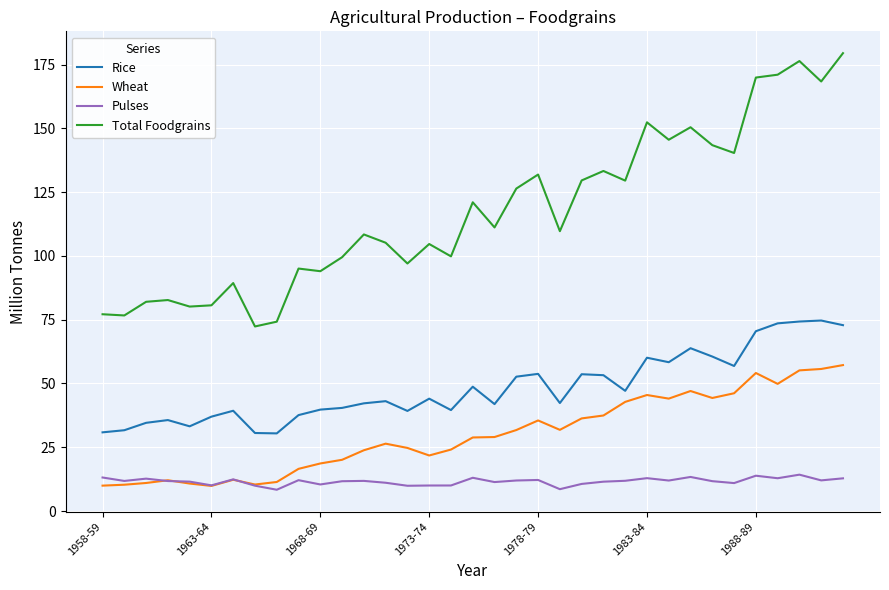

List the series in order of their overall mean, highest first.

Total Foodgrains, Rice, Wheat, Pulses